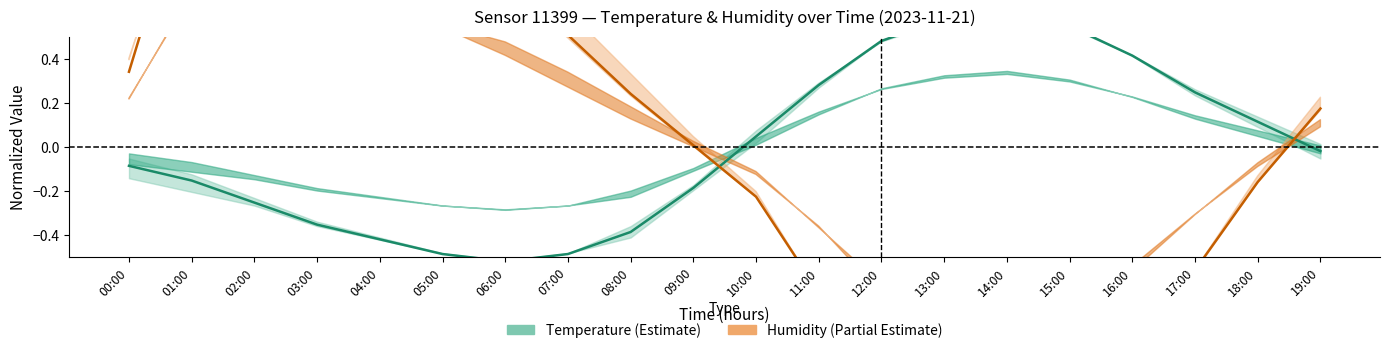

Does the chart have visible grid lines?

No